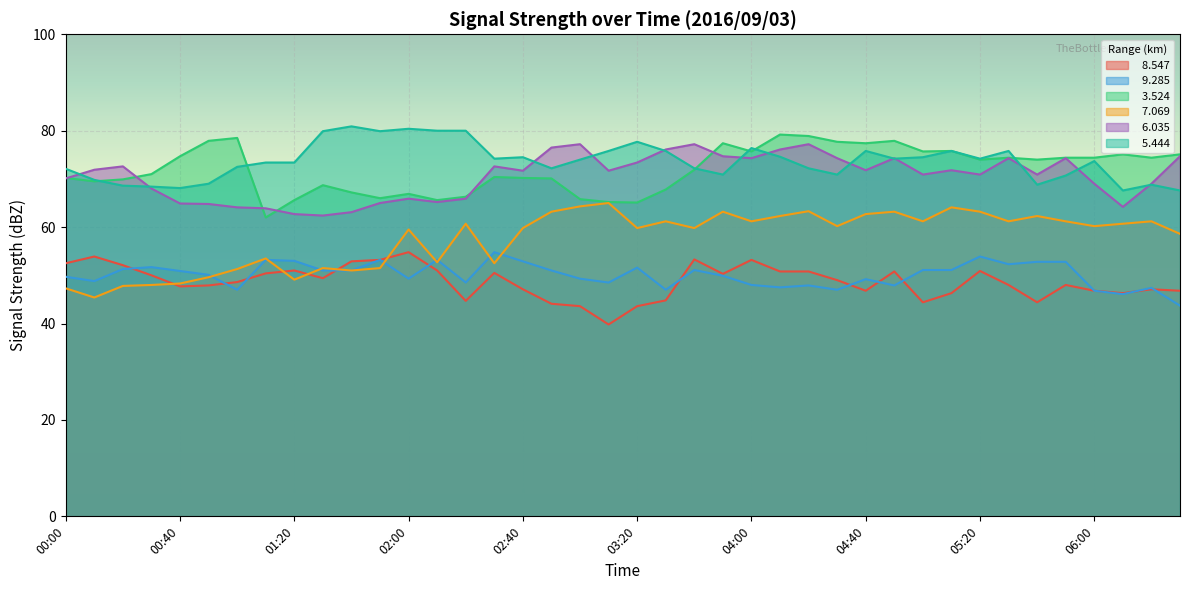

What is the difference between the maximum and minimum values in the   8.547 series?

15.0